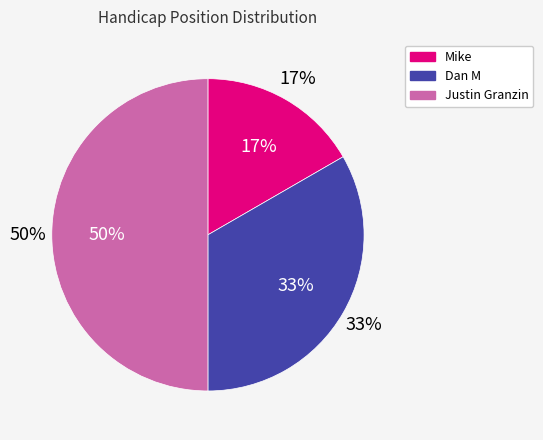

How many segments does this pie chart have?

3